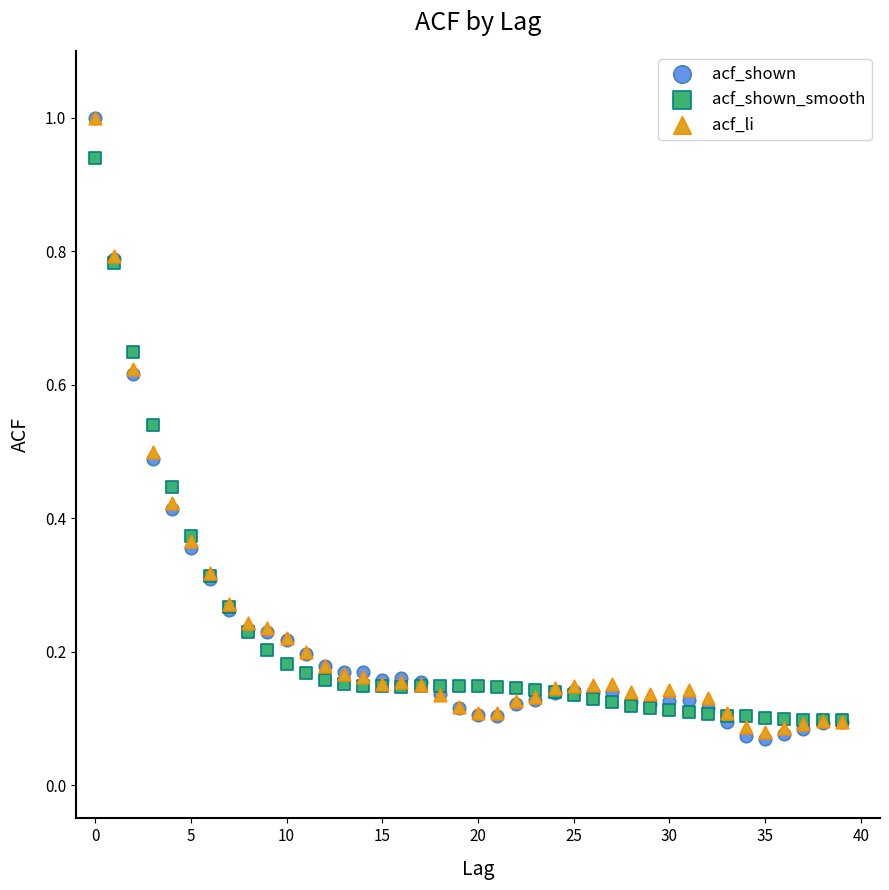

What are all the series names shown in the legend?

acf_shown, acf_shown_smooth, acf_li